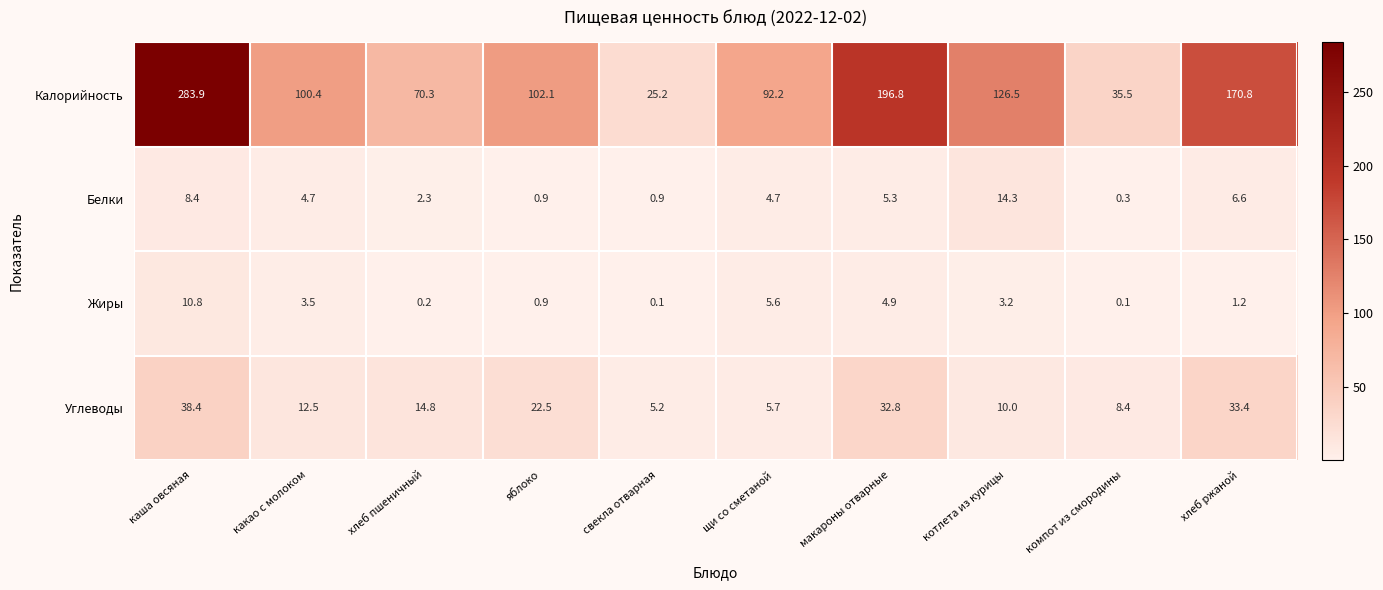

Is the value of Калорийность at котлета из курицы greater than the value of Углеводы at хлеб пшеничный?

Yes